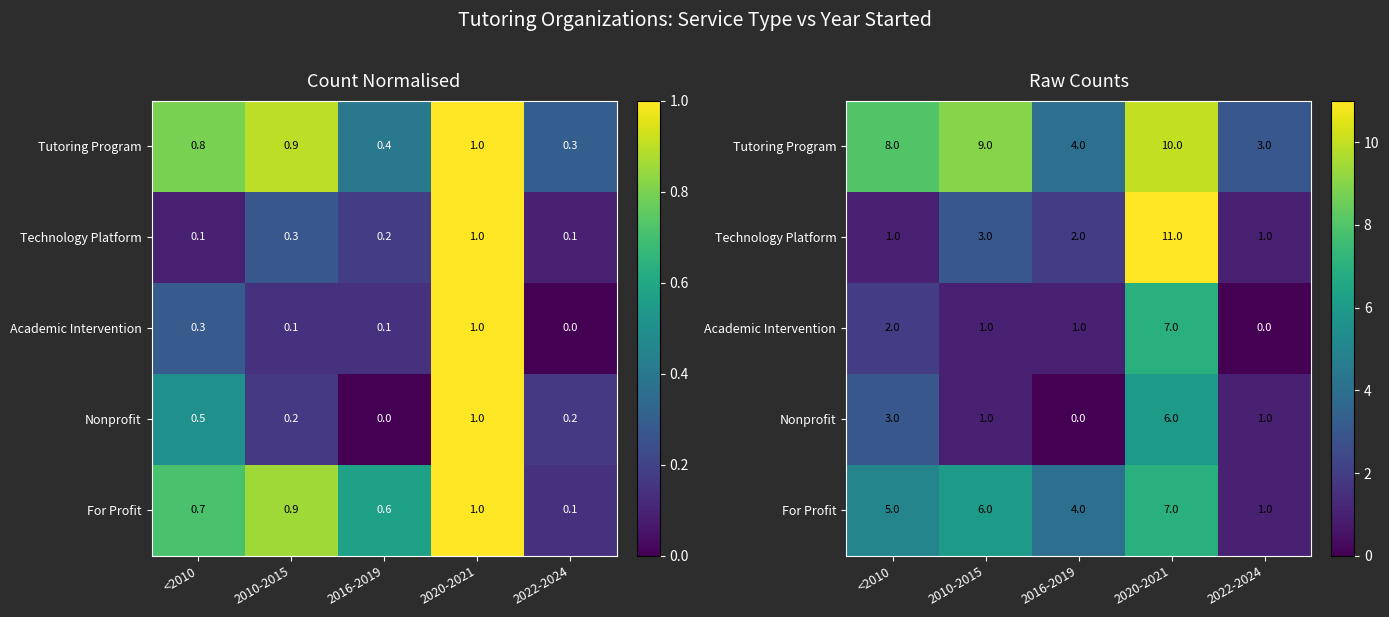

True or false: Tutoring Program has a value of 16 at 2010-2015.

False